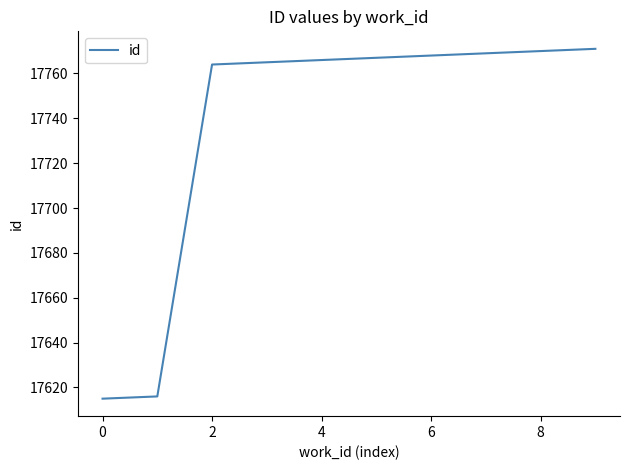

What is the smallest value displayed?

17615